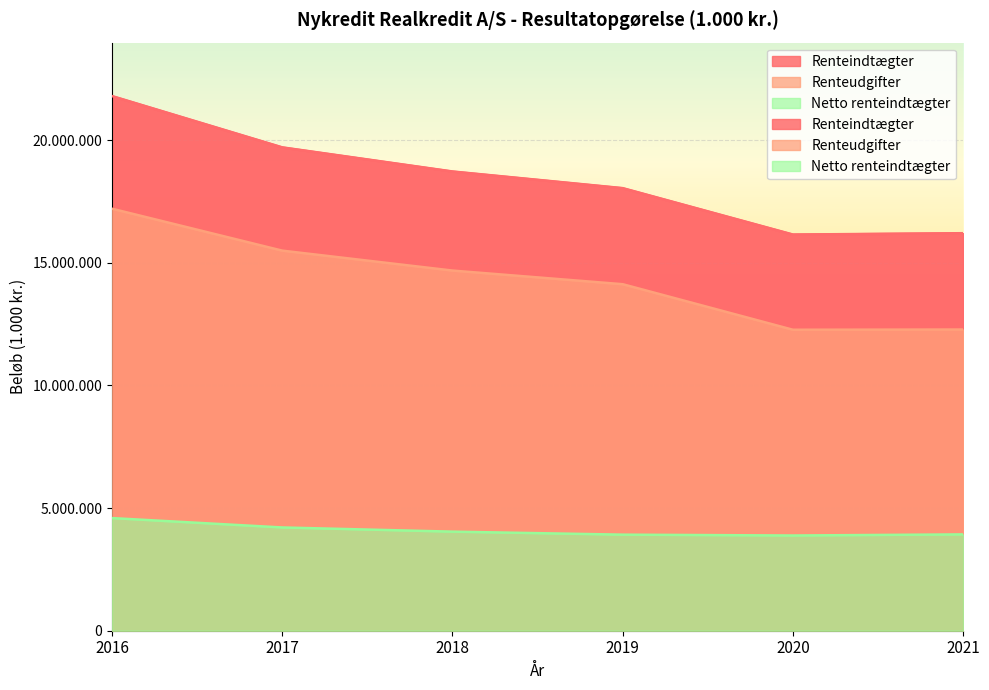

What is the difference between the highest and lowest values at 2017?

15491139